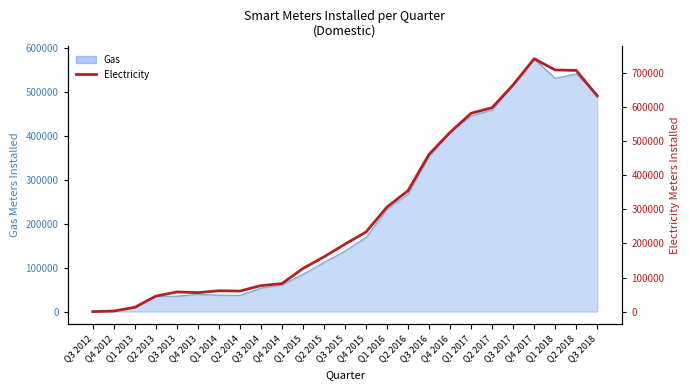

Which label corresponds to the smallest value in the chart?

Q3 2012